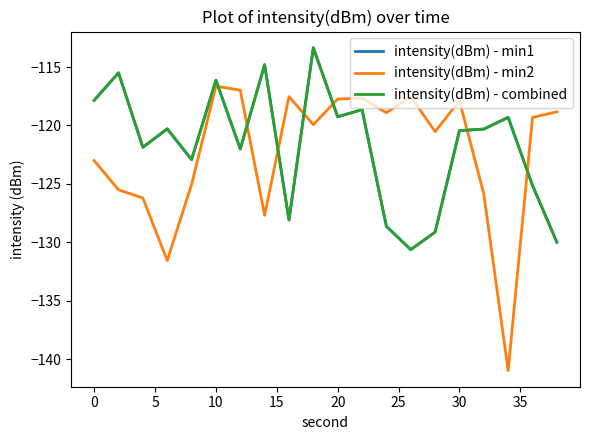

What is the value of the intensity(dBm) - combined point at the 6th from the left?

-116.1